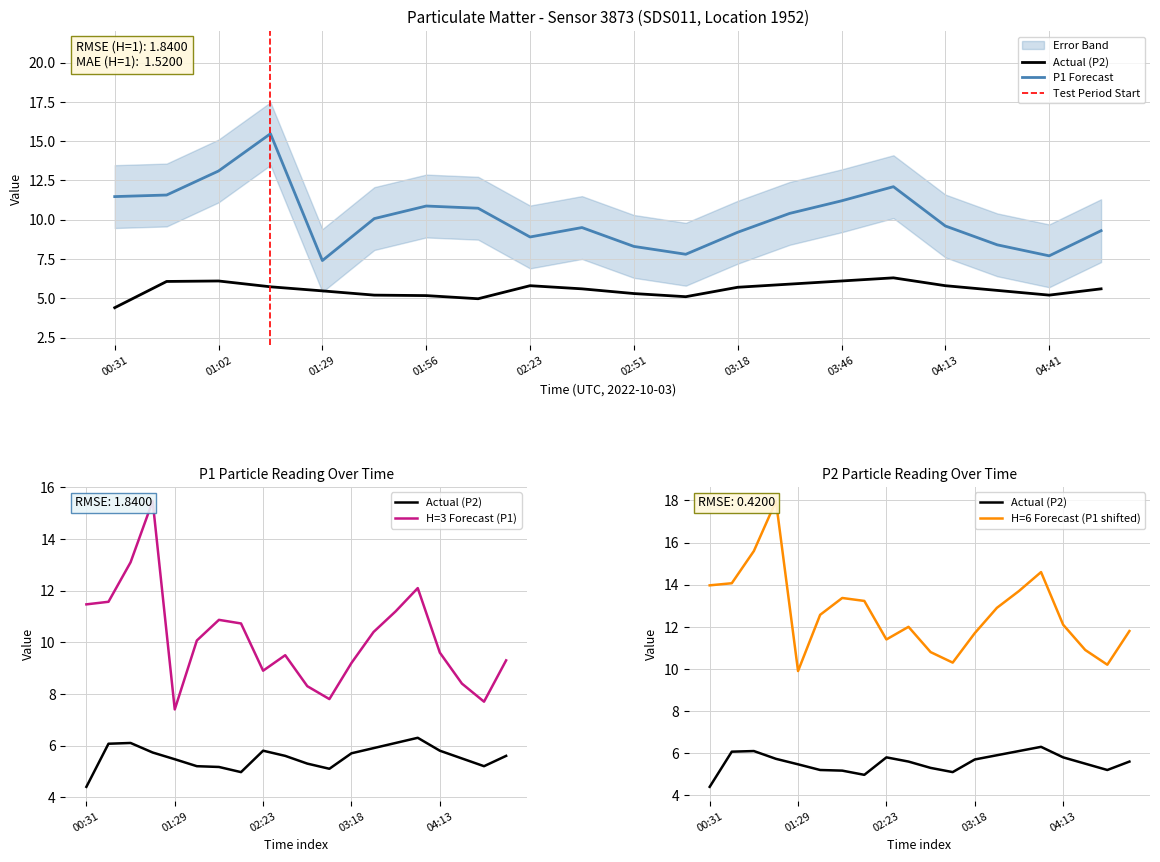

Reading left to right, list all the values displayed in this chart.

P1: 00:31=14.0	00:48=14.1	01:02=15.6	01:15=18.0	01:29=9.9	01:43=12.6	01:56=13.4	02:10=13.2	02:23=11.4	02:37=12.0	02:51=10.8	03:05=10.3	03:18=11.7	03:32=12.9	03:46=13.7	04:00=14.6	04:13=12.1	04:27=10.9	04:41=10.2	04:55=11.8
P2: 00:31=4.4	00:48=6.1	01:02=6.1	01:15=5.7	01:29=5.5	01:43=5.2	01:56=5.2	02:10=5.0	02:23=5.8	02:37=5.6	02:51=5.3	03:05=5.1	03:18=5.7	03:32=5.9	03:46=6.1	04:00=6.3	04:13=5.8	04:27=5.5	04:41=5.2	04:55=5.6